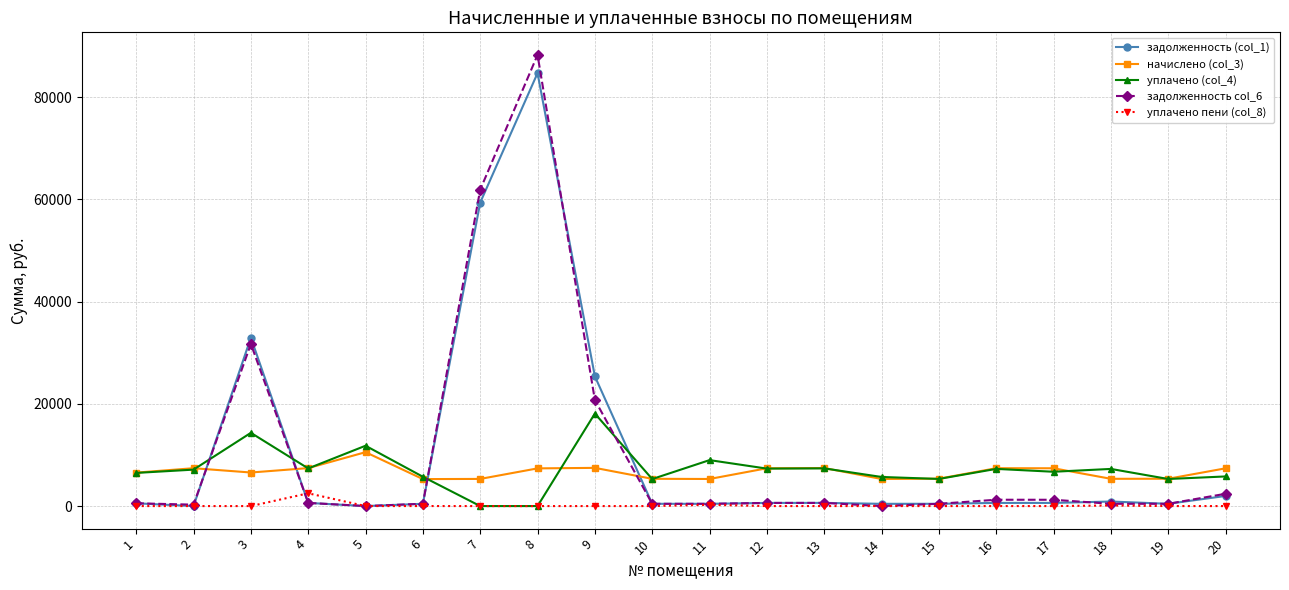

What is the greatest value displayed?

88286.1